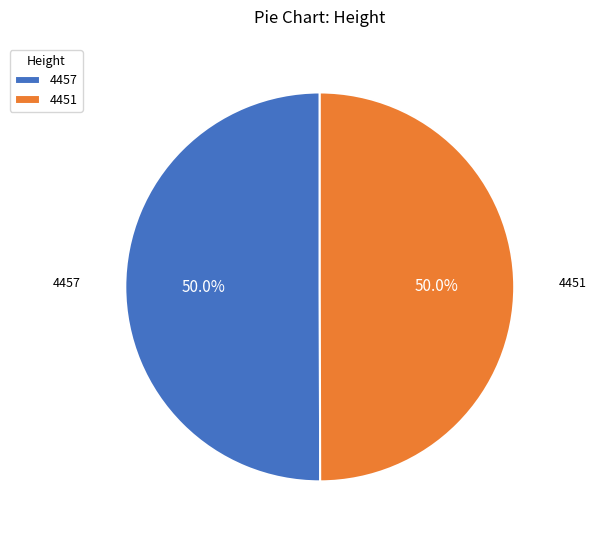

What portion of the pie excludes 4457?

50.0%